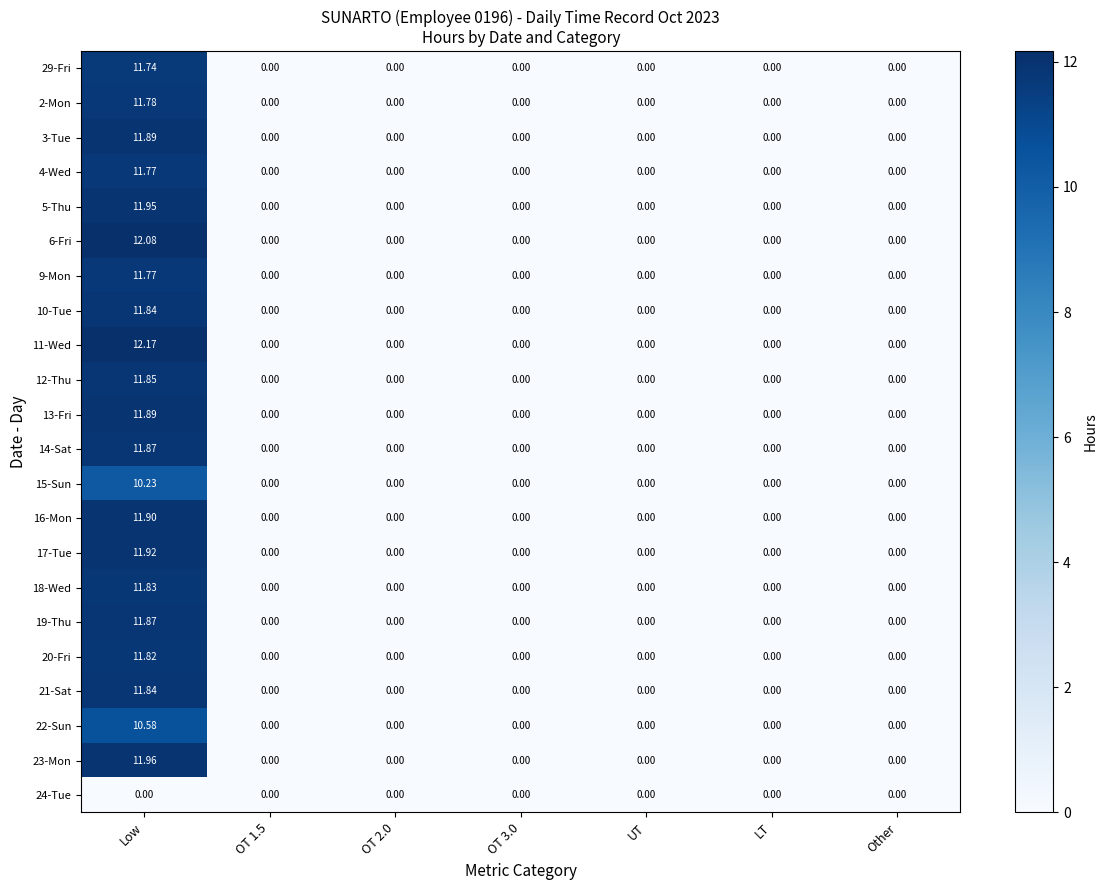

Which category has the highest value across all series?

Low